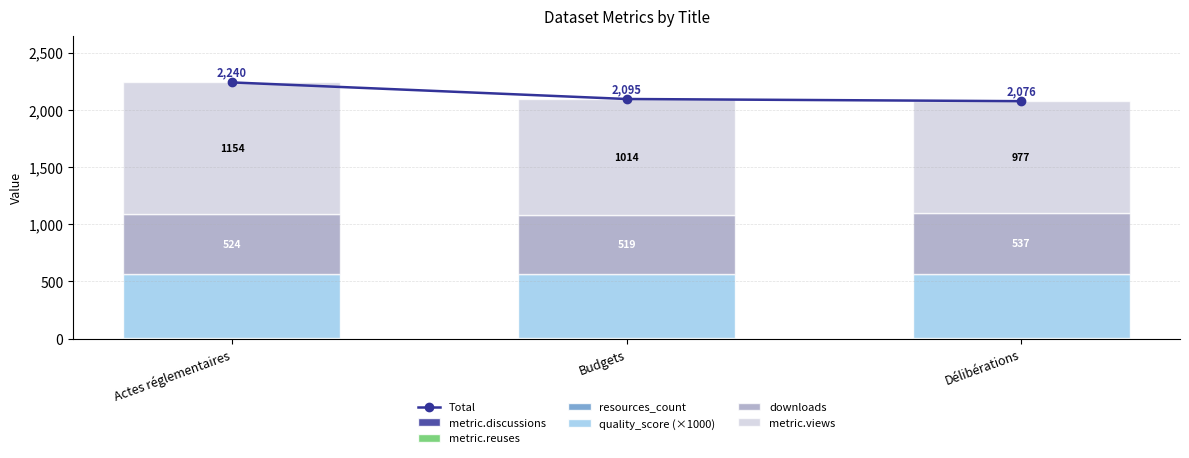

What is the label of the 3rd bar from the right?

Actes réglementaires